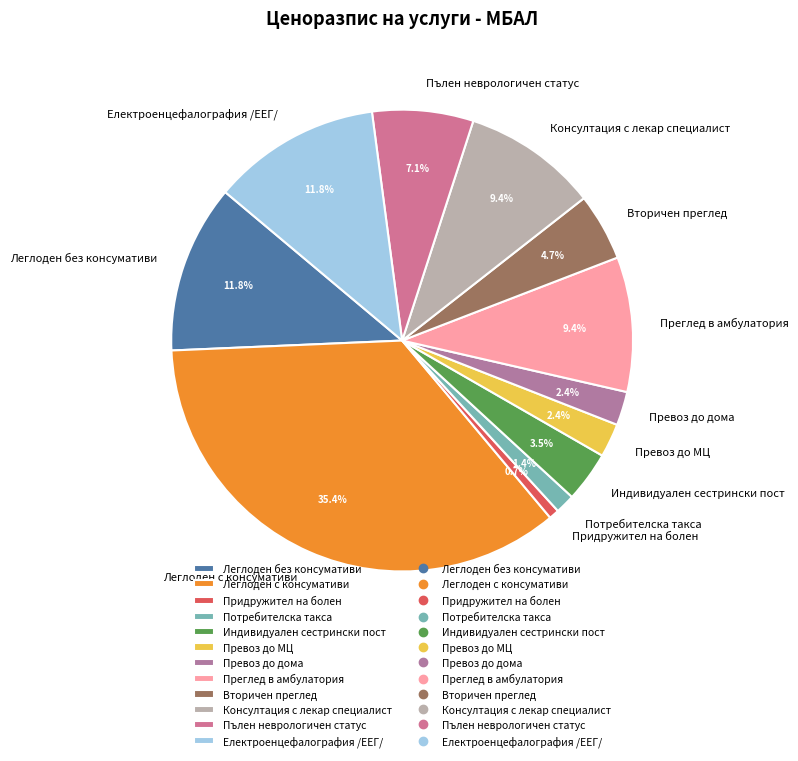

Which category has the smallest portion of the pie?

Придружител на болен